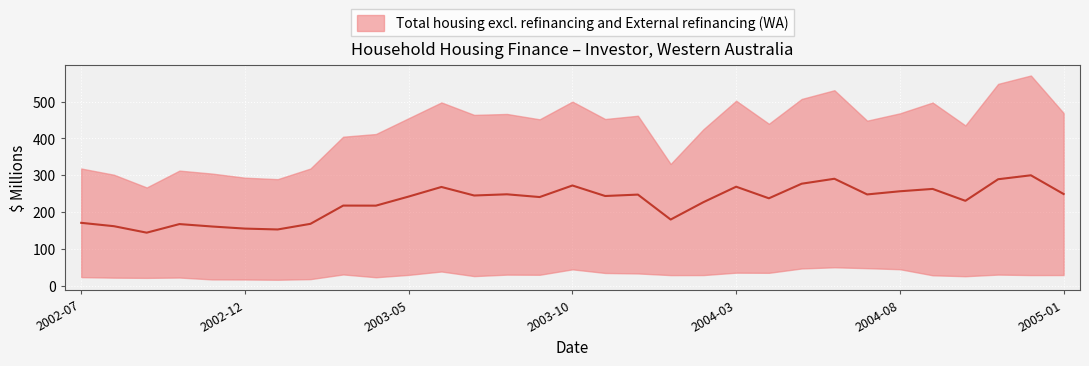

Reading left to right, transcribe all the data shown in this chart.

171.2	162.1	144.5	167.8	161.2	155.6	153.2	168.4	217.9	217.8	242.4	268.4	245.3	248.5	241.1	272.4	243.9	247.8	180.1	227.2	269.1	237.7	277.2	290.7	248.2	256.8	263.1	230.8	289.4	300.1	249.3